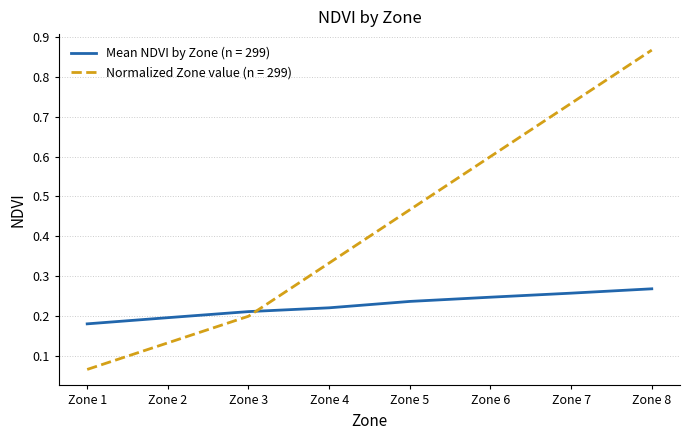

True or false: Mean NDVI by Zone (n = 299) and Normalized Zone value (n = 299) intersect in this chart.

True